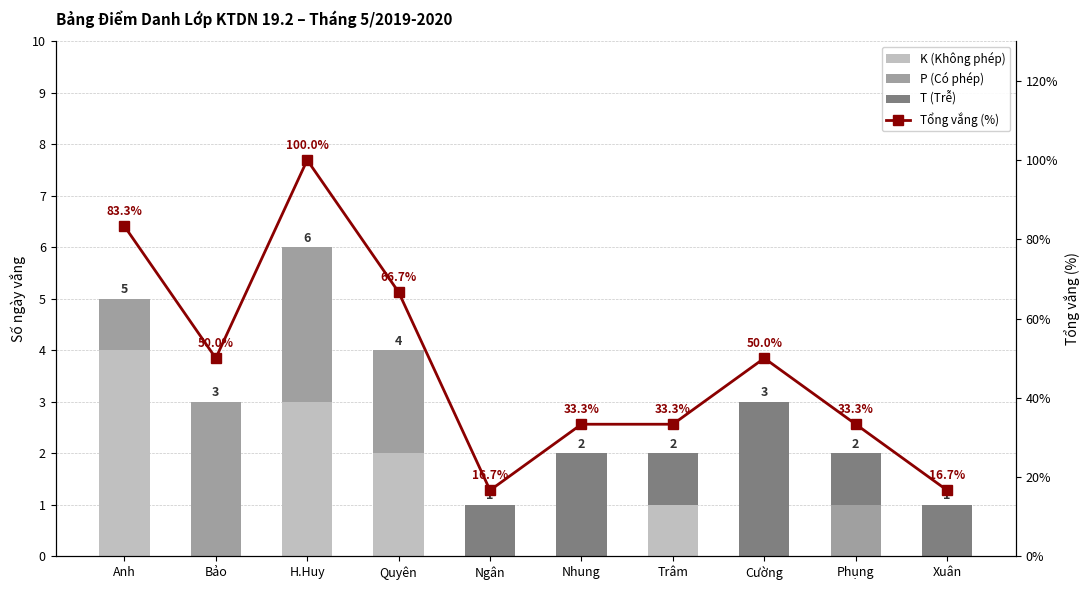

Between Bảo and Anh, which is larger?

Anh